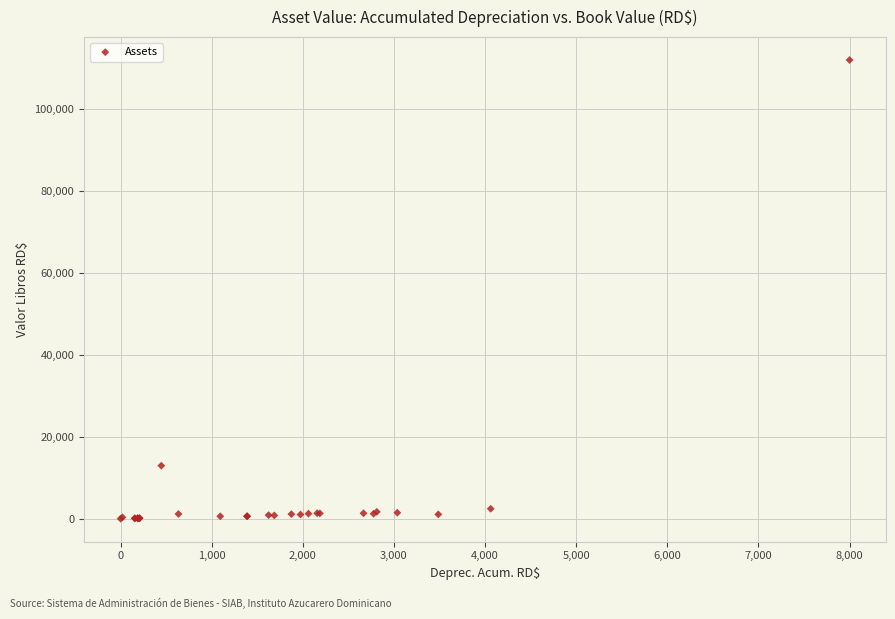

What Y value in the scatter plot is closest to 56000?

12957.0